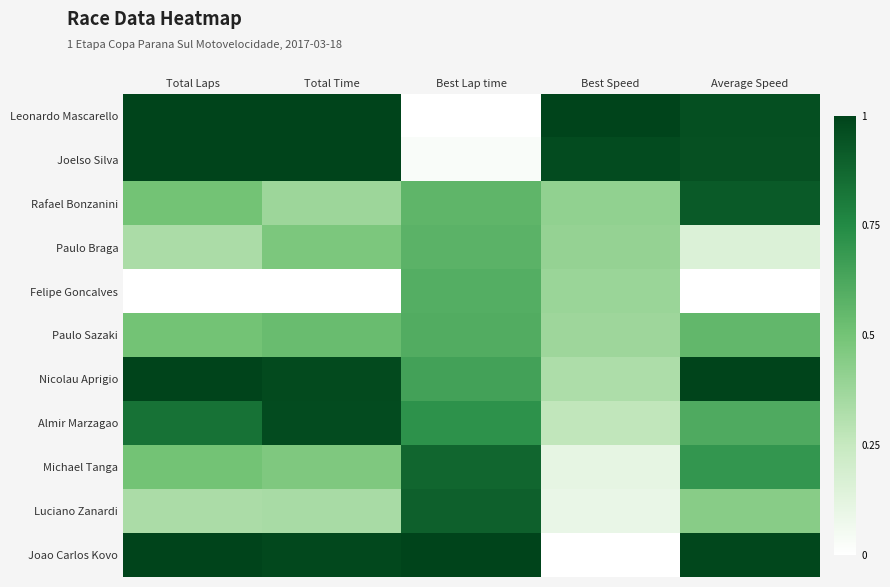

Rank the series by their maximum value, from lowest to highest.

Paulo Braga, Felipe Goncalves, Paulo Sazaki, Michael Tanga, Luciano Zanardi, Rafael Bonzanini, Almir Marzagao, Leonardo Mascarello, Joelso Silva, Nicolau Aprigio, Joao Carlos Kovo